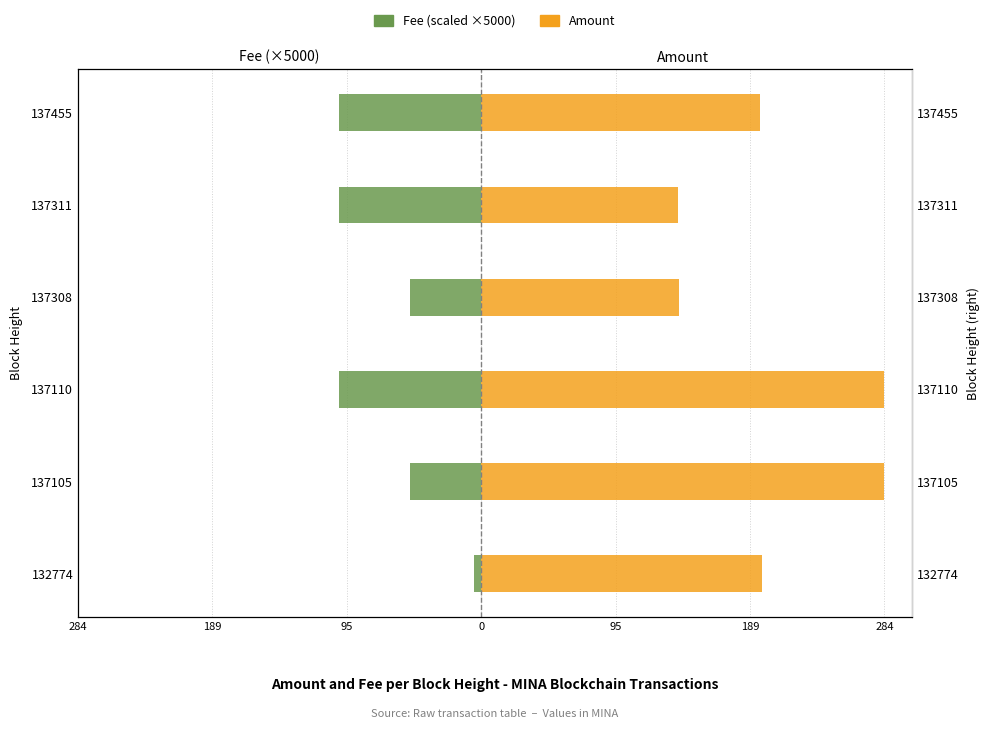

What value does the Amount series have at 137455?

196.7